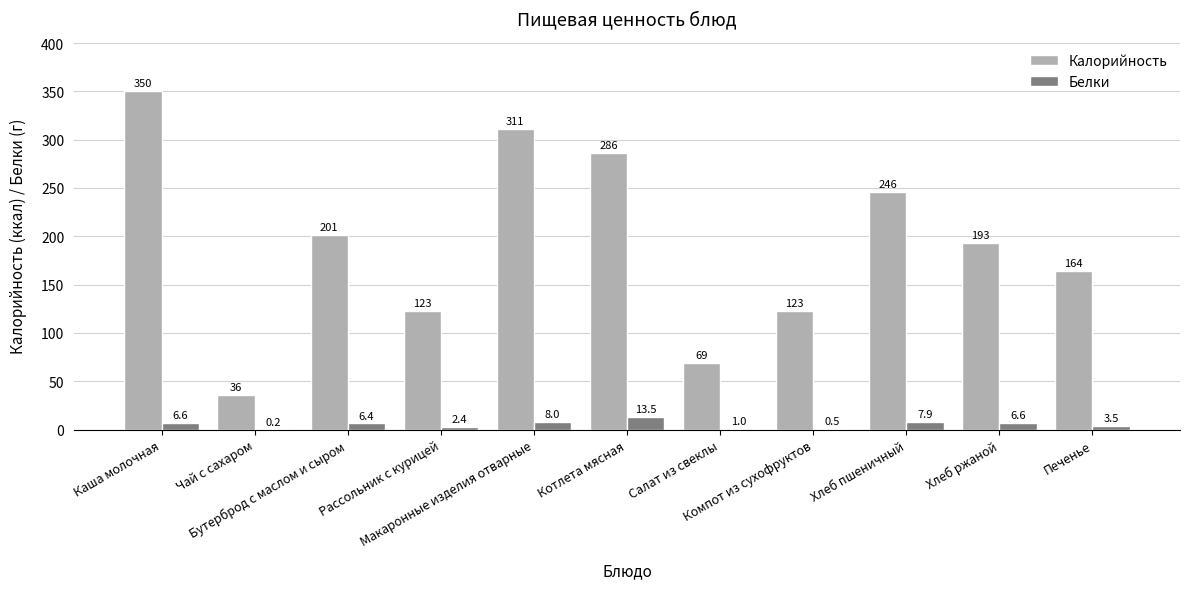

What is the maximum value for Белки?

13.5